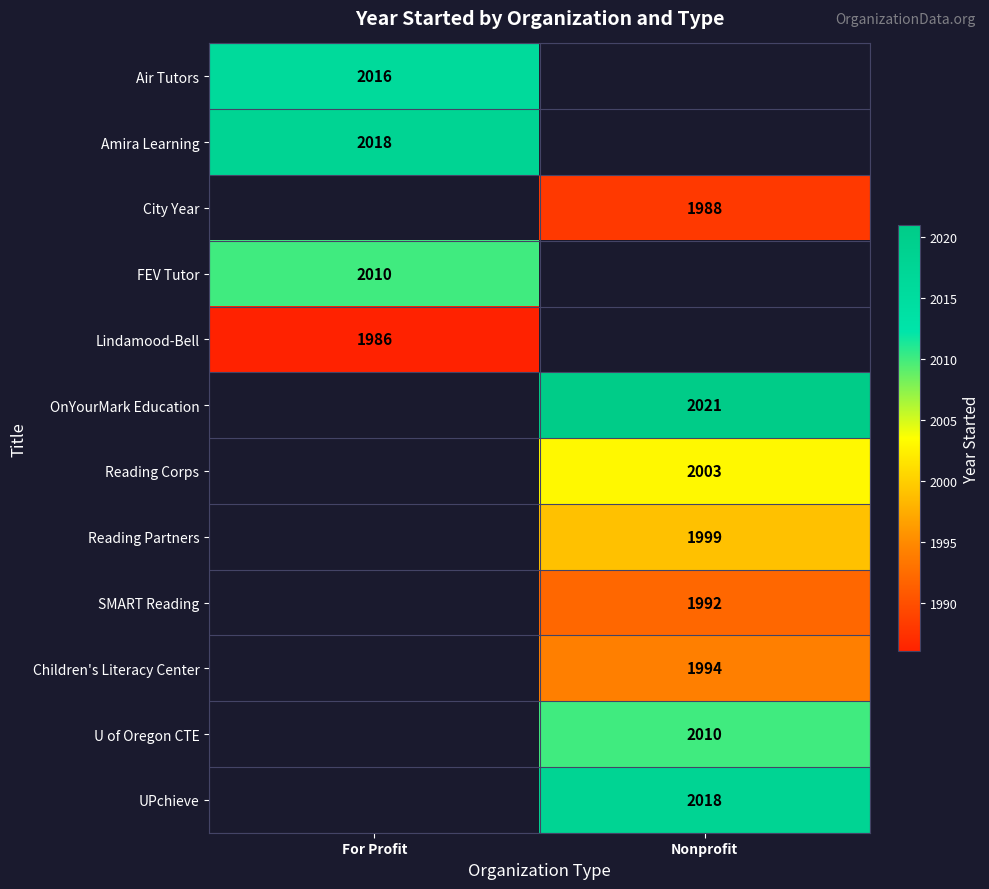

The value of Reading Corps at Nonprofit is 2003. True or false?

True